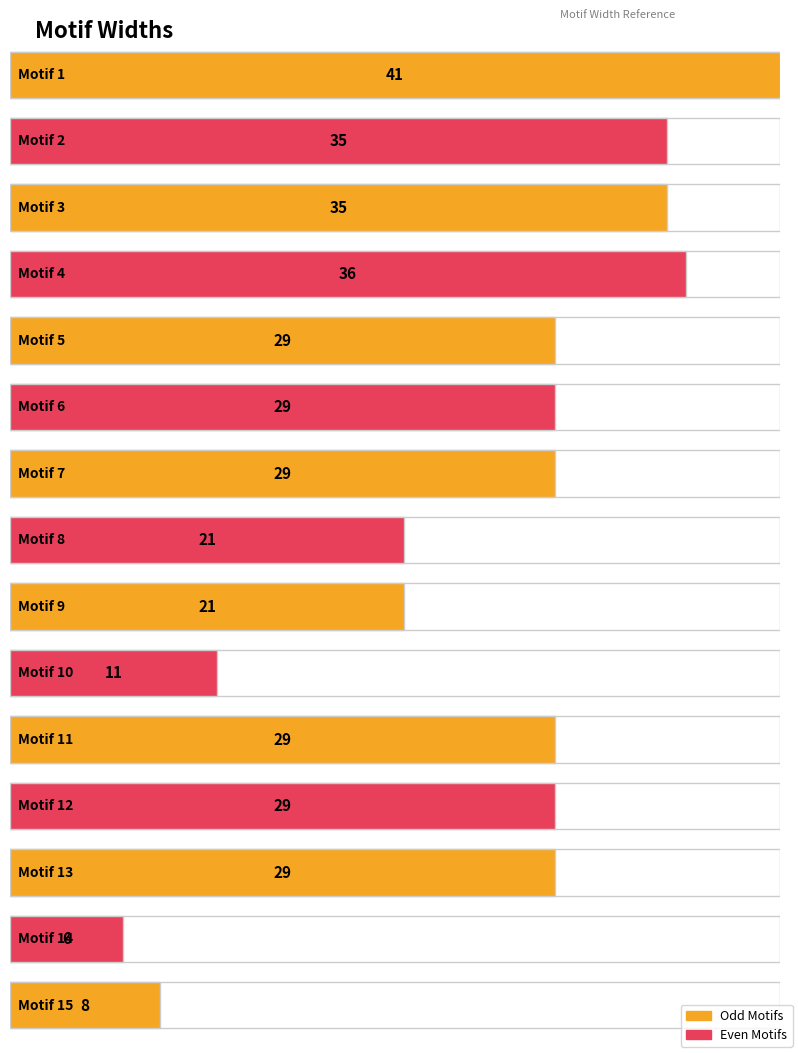

What is the greatest value displayed?

41